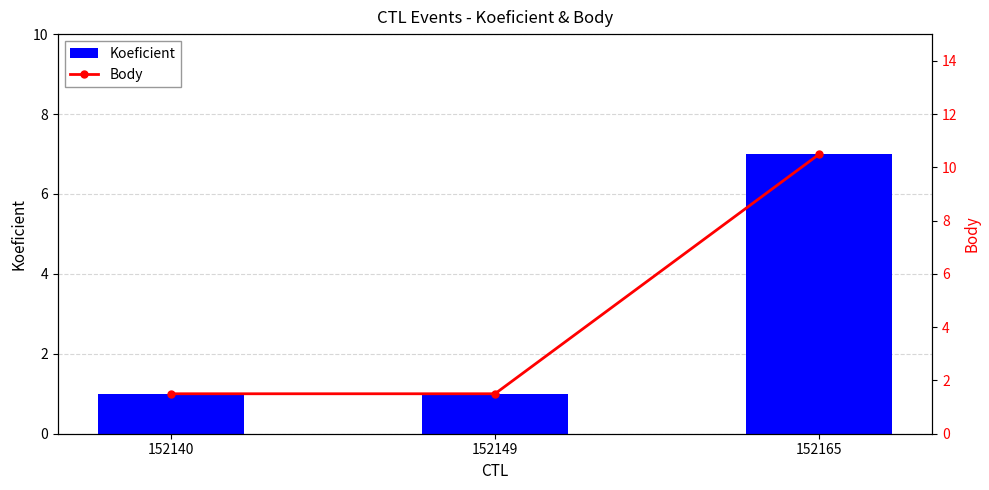

Between 152140 and 152165, which series saw the biggest shift?

Body